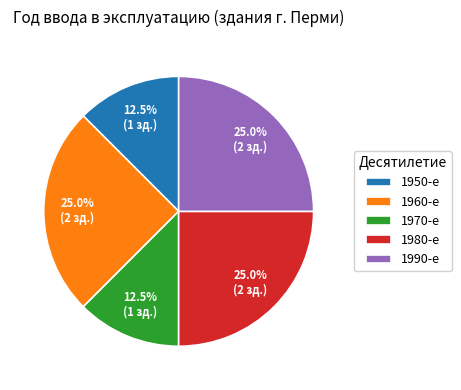

Does 1960-е represent more than half of the total?

No